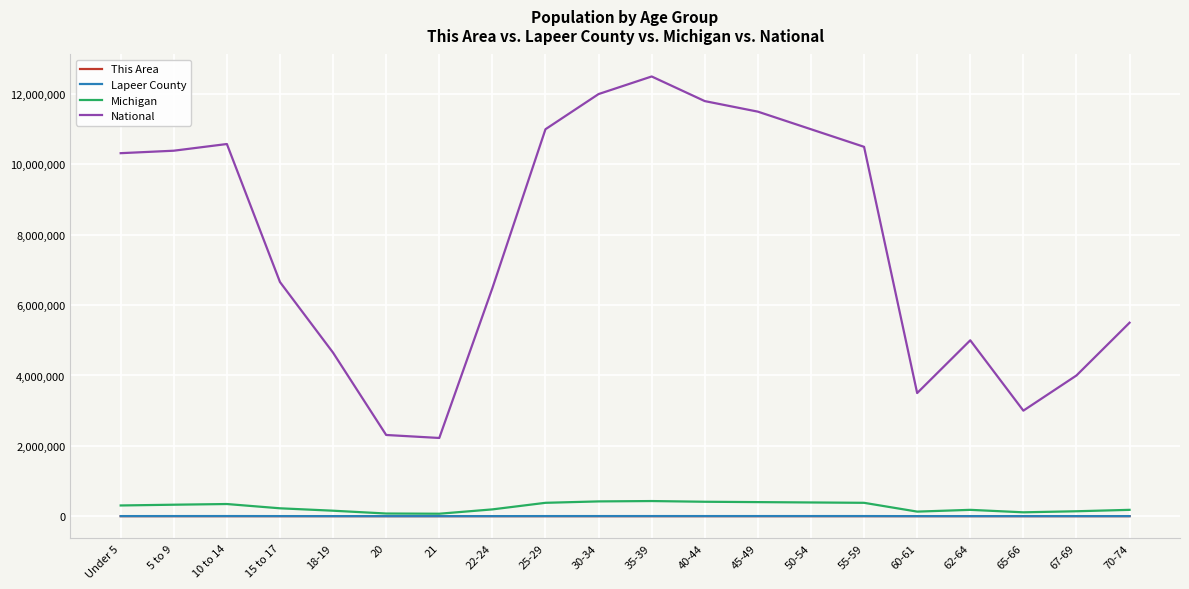

What is the difference between the highest and lowest values at 60-61?

3499950